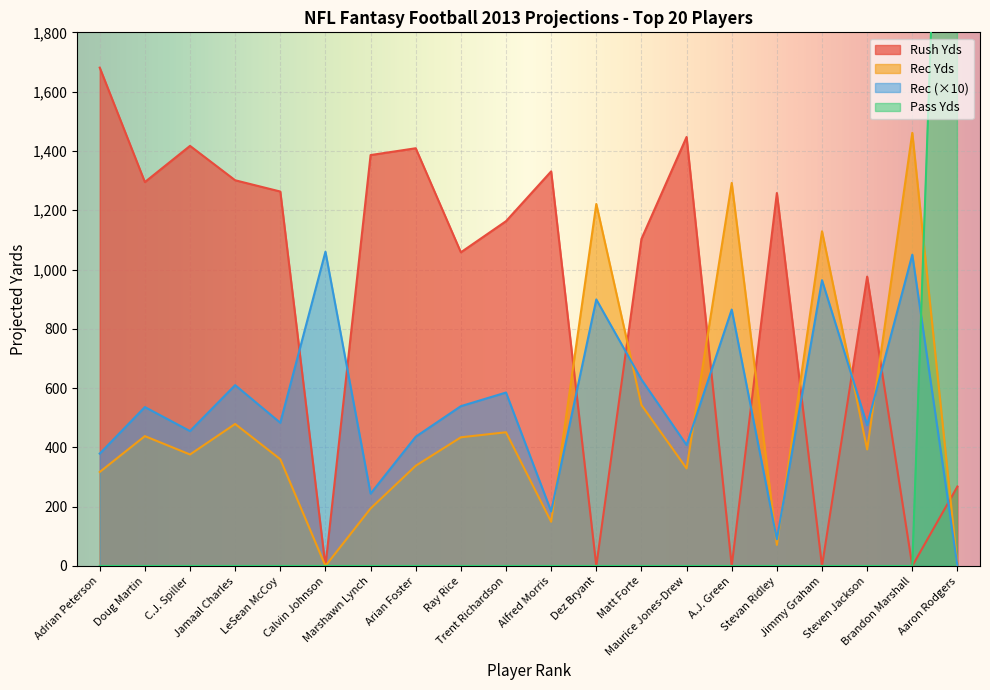

Reading left to right, list all the values displayed in this chart.

Rec Yds: Adrian Peterson=317.0	Doug Martin=438.0	C.J. Spiller=376.0	Jamaal Charles=479.0	LeSean McCoy=360.0	Calvin Johnson=0.0	Marshawn Lynch=194.0	Arian Foster=338.0	Ray Rice=434.0	Trent Richardson=451.0	Alfred Morris=149.0	Dez Bryant=1221.0	Matt Forte=543.0	Maurice Jones-Drew=329.0	A.J. Green=1292.0	Stevan Ridley=71.2	Jimmy Graham=1129.0	Steven Jackson=393.0	Brandon Marshall=1461.0	Aaron Rodgers=0.0
Rush Yds: Adrian Peterson=1681.0	Doug Martin=1295.0	C.J. Spiller=1417.0	Jamaal Charles=1301.0	LeSean McCoy=1263.0	Calvin Johnson=0.0	Marshawn Lynch=1386.0	Arian Foster=1409.0	Ray Rice=1058.0	Trent Richardson=1163.0	Alfred Morris=1331.0	Dez Bryant=0.0	Matt Forte=1103.0	Maurice Jones-Drew=1447.0	A.J. Green=0.0	Stevan Ridley=1258.0	Jimmy Graham=0.0	Steven Jackson=976.0	Brandon Marshall=0.0	Aaron Rodgers=268.0
Pass Yds: Adrian Peterson=0.0	Doug Martin=0.0	C.J. Spiller=0.0	Jamaal Charles=0.0	LeSean McCoy=0.0	Calvin Johnson=0.0	Marshawn Lynch=0.0	Arian Foster=0.0	Ray Rice=0.0	Trent Richardson=0.0	Alfred Morris=0.0	Dez Bryant=0.0	Matt Forte=0.0	Maurice Jones-Drew=0.0	A.J. Green=0.0	Stevan Ridley=0.0	Jimmy Graham=0.0	Steven Jackson=0.0	Brandon Marshall=0.0	Aaron Rodgers=4346.0
Rec: Adrian Peterson=379.0	Doug Martin=536.0	C.J. Spiller=455.0	Jamaal Charles=610.0	LeSean McCoy=483.0	Calvin Johnson=1060.0	Marshawn Lynch=244.0	Arian Foster=436.0	Ray Rice=539.0	Trent Richardson=585.0	Alfred Morris=184.0	Dez Bryant=899.0	Matt Forte=629.0	Maurice Jones-Drew=408.0	A.J. Green=865.0	Stevan Ridley=90.0	Jimmy Graham=964.0	Steven Jackson=475.0	Brandon Marshall=1050.0	Aaron Rodgers=0.0